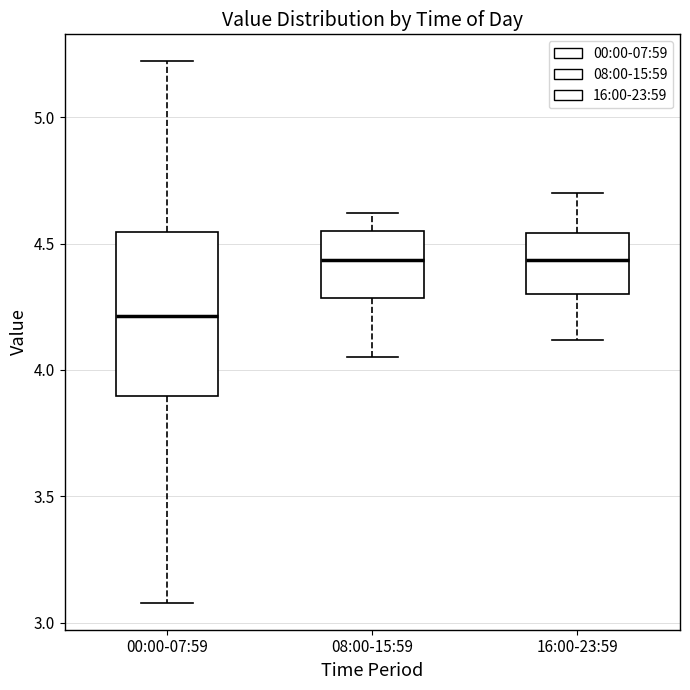

Where does the lower whisker of the box for 08:00-15:59 end on the y-axis? The values are not printed on the chart, so give them approximately, as read against the axis.

4.05